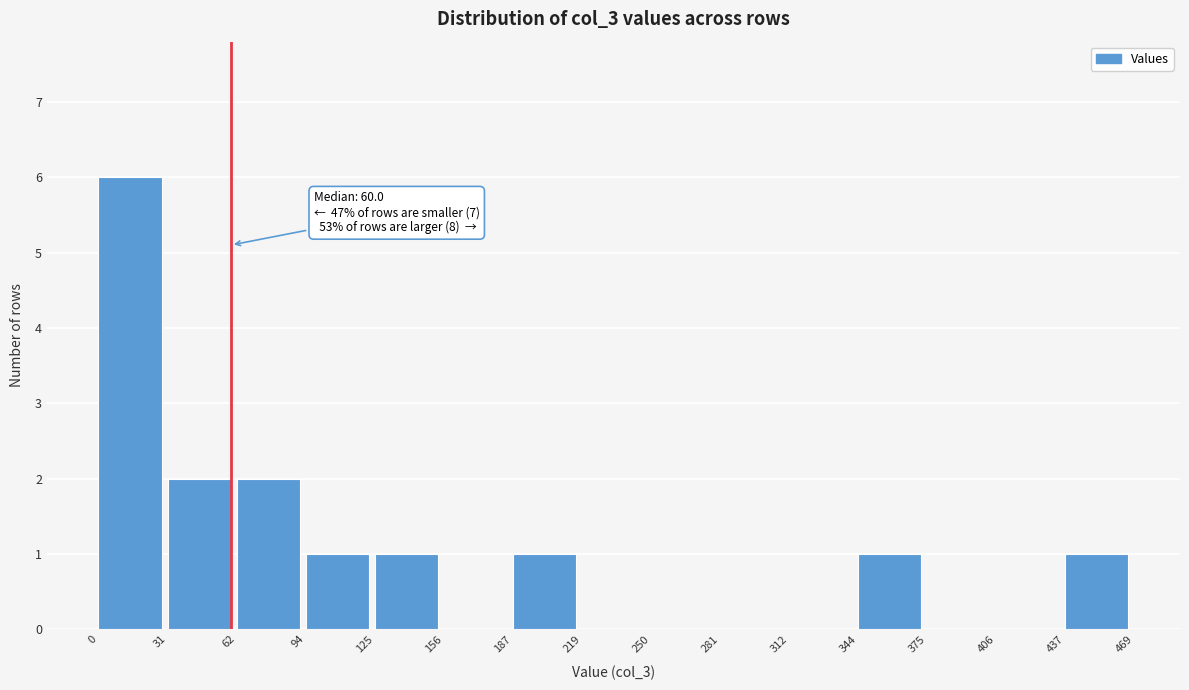

Over which range of the x-axis is the bar tallest?

0 to 31